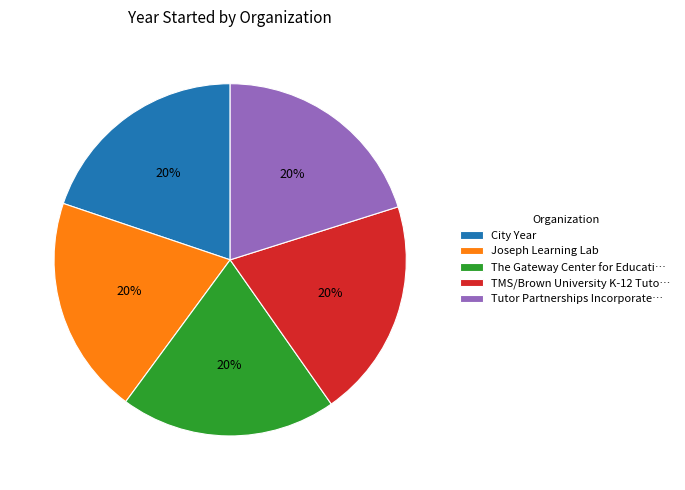

To the nearest percent, what portion does Joseph Learning Lab represent?

20%